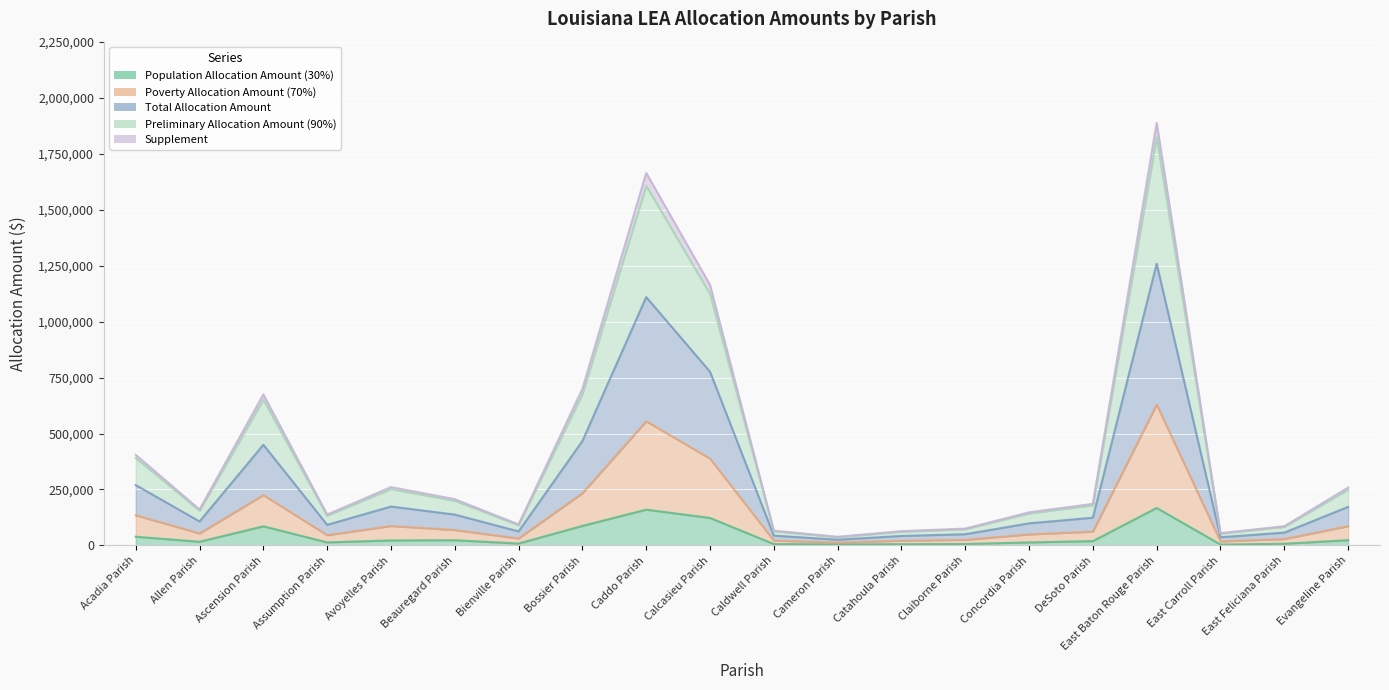

Is the value of Population Allocation Amount (30%) at DeSoto Parish greater than the value of Supplement at East Baton Rouge Parish?

No